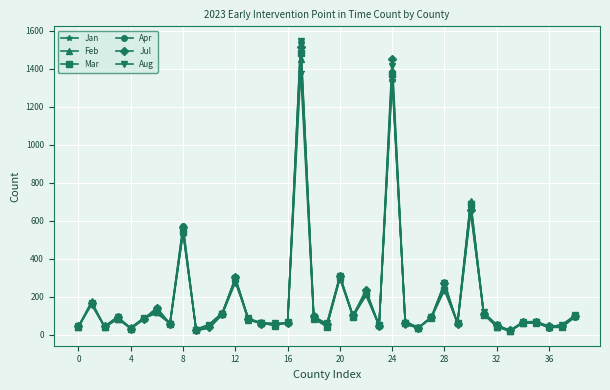

How many data points in Aug are less than 69?

19